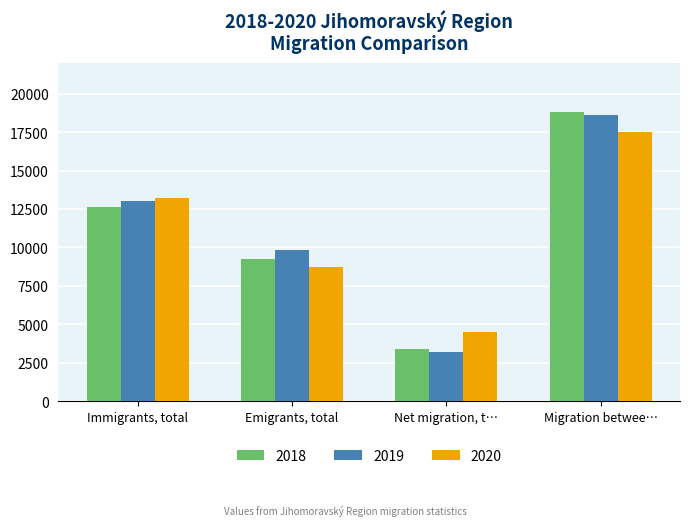

Reading right to left, list all the values displayed in this chart.

2018: 18799	3408	9241	12649
2019: 18616	3184	9811	12995
2020: 17530	4494	8738	13232